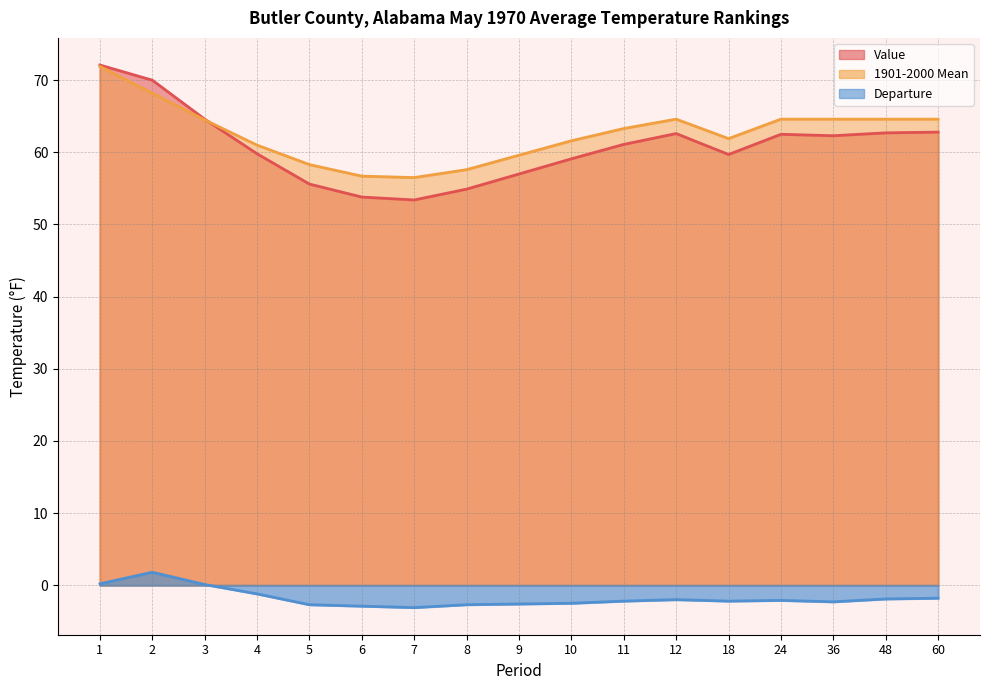

At 2, list the series in order from smallest to largest.

Departure, 1901-2000 Mean, Value